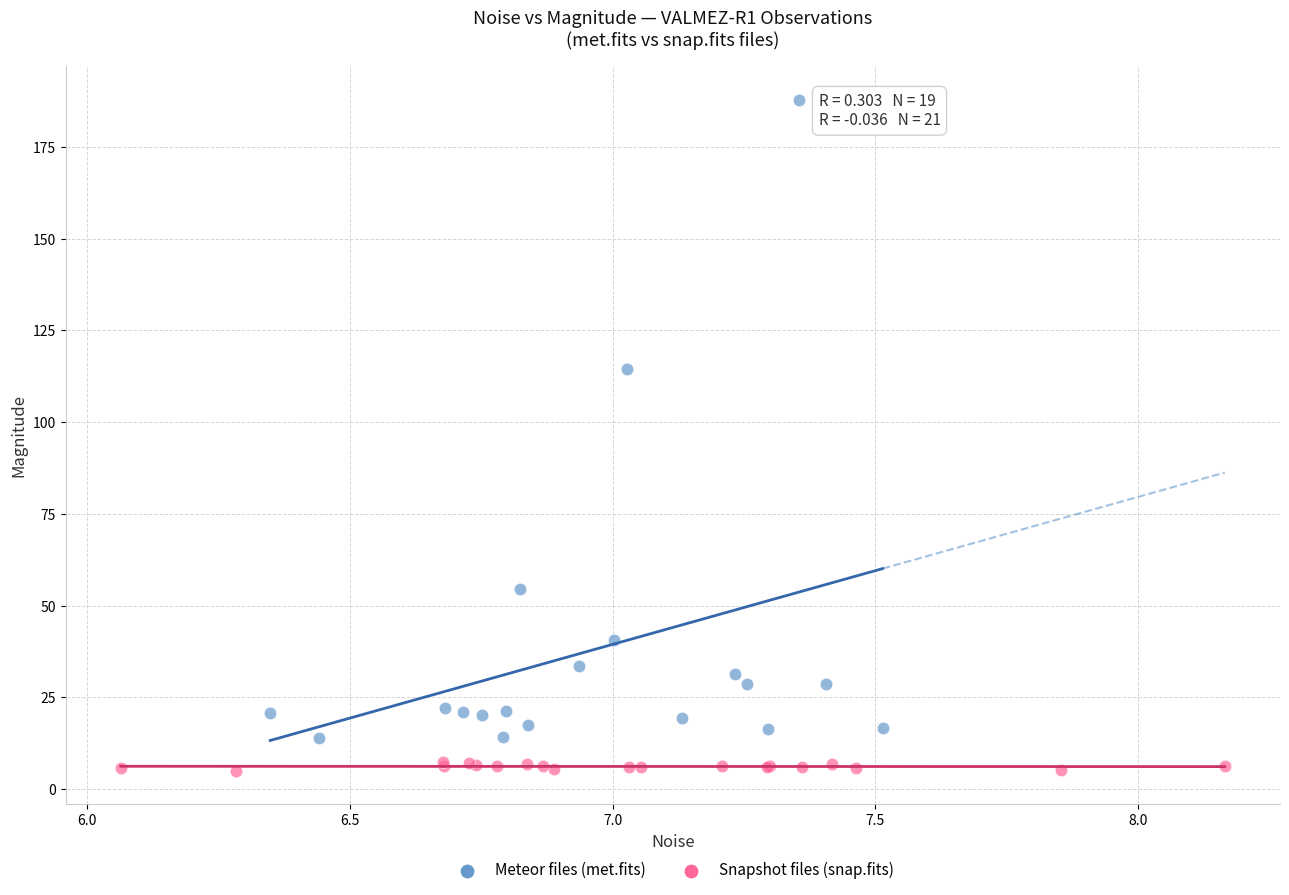

Which series reaches the minimum Y coordinate?

Snapshot files (snap.fits)